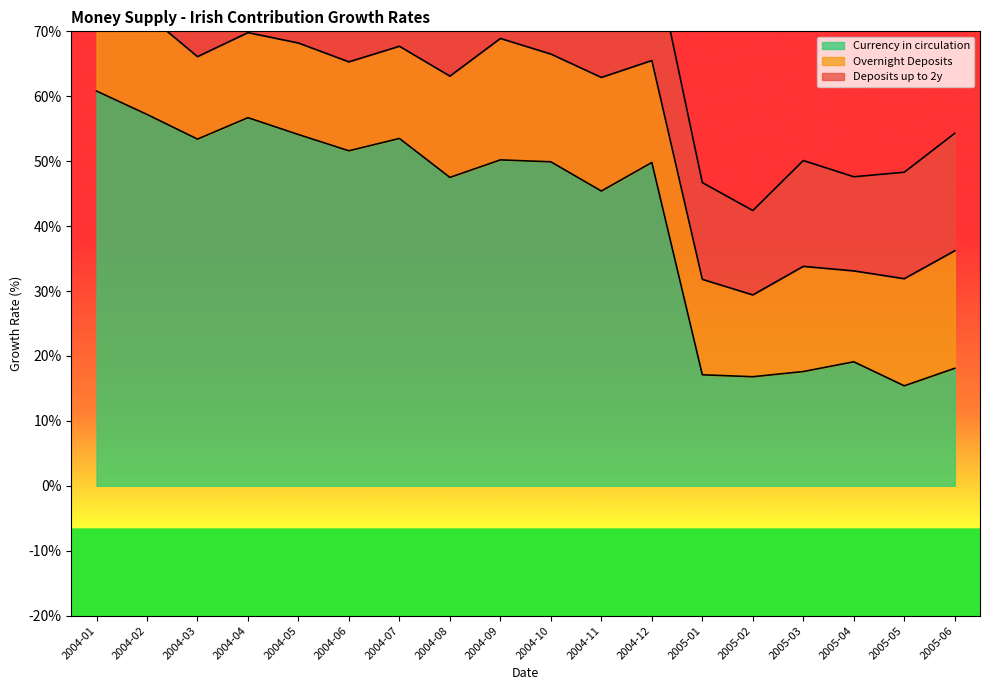

What is the difference between the maximum and second lowest values in the Overnight Deposits series?

6.1